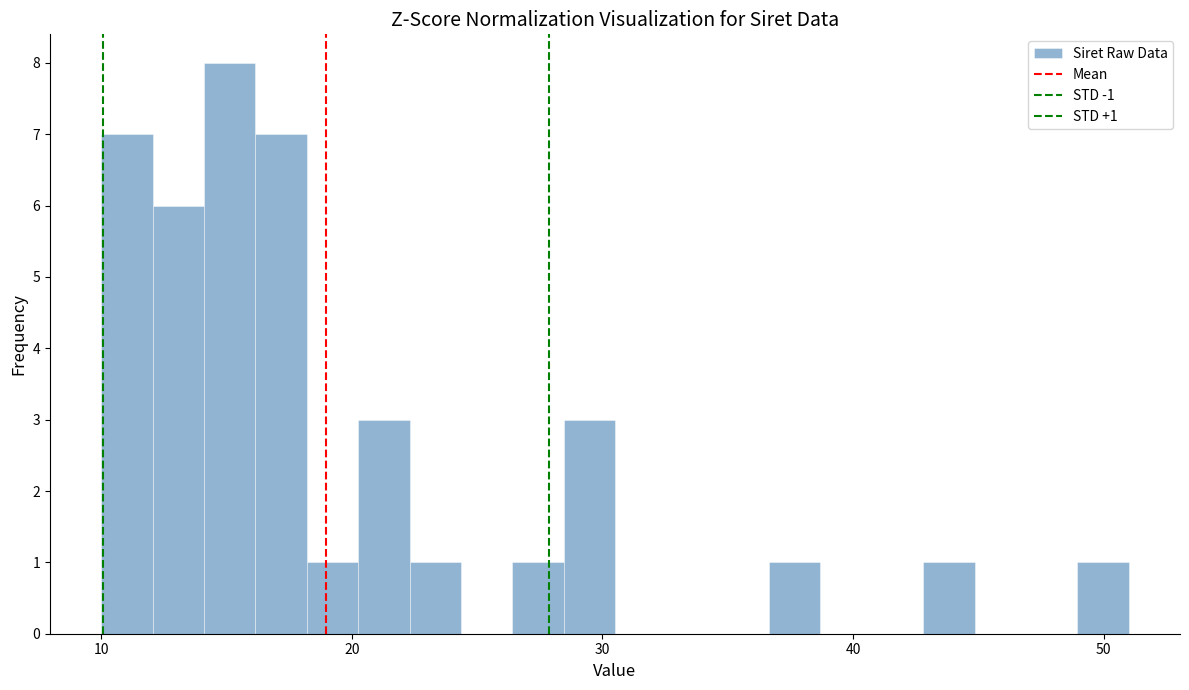

Read against the x-axis, roughly where is the centre of the tallest bar?

15